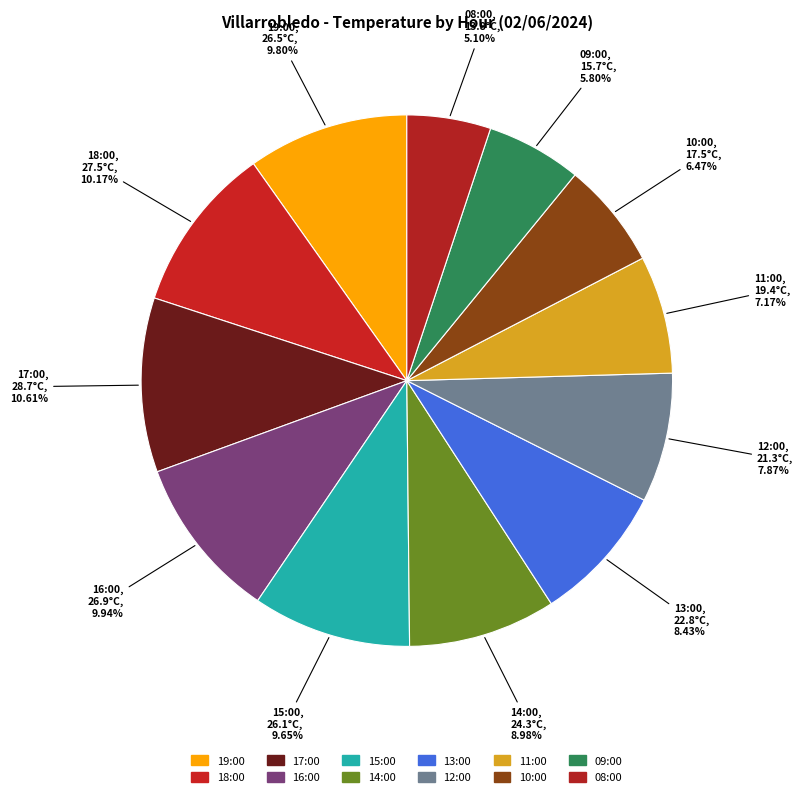

Which has a higher value, 14:00 or 11:00?

14:00